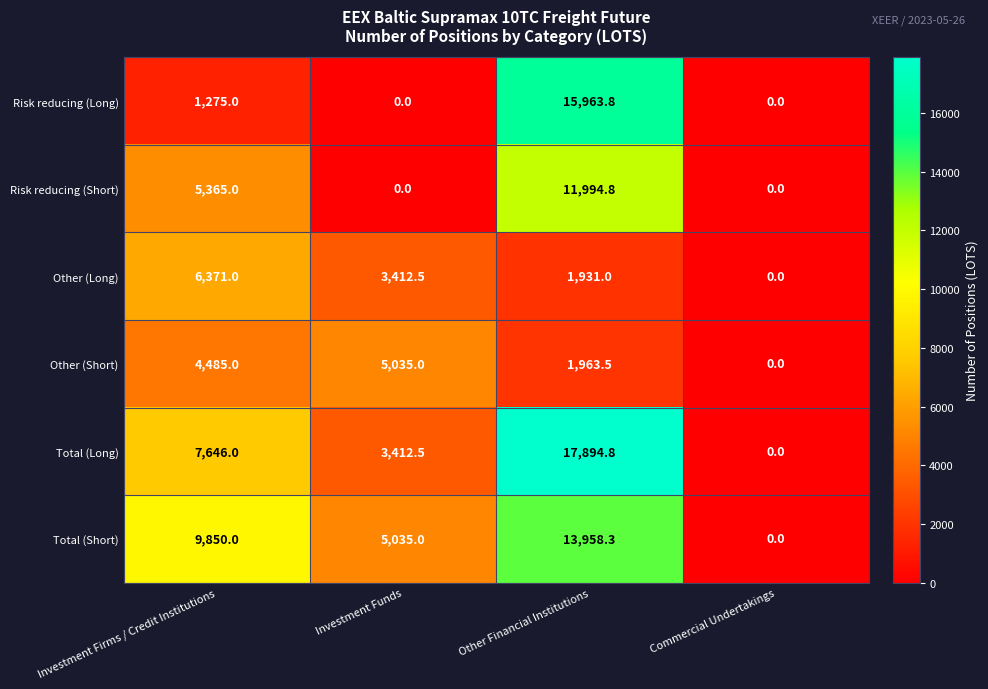

Which category has the highest value across all series?

Other Financial Institutions